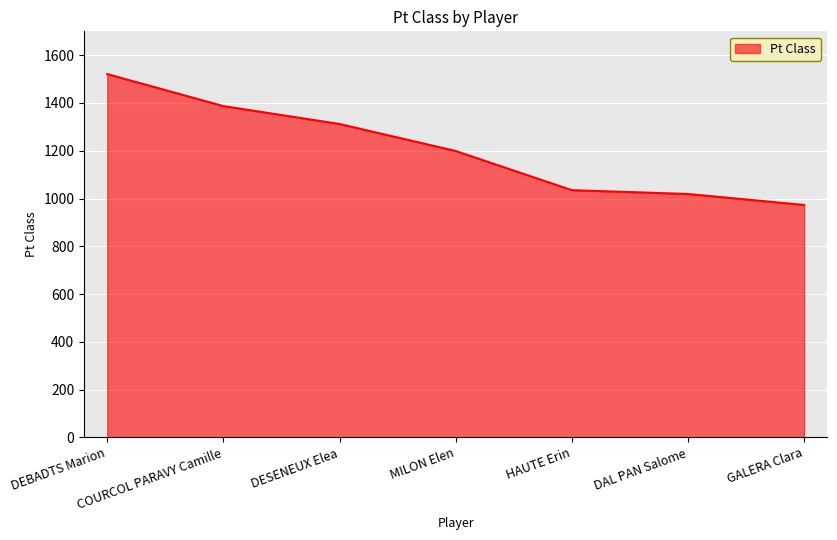

Between MILON Elen and HAUTE Erin, which is larger?

MILON Elen